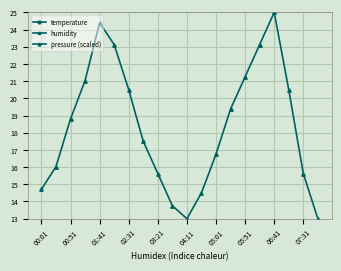

How many categories are shown in the chart?

20